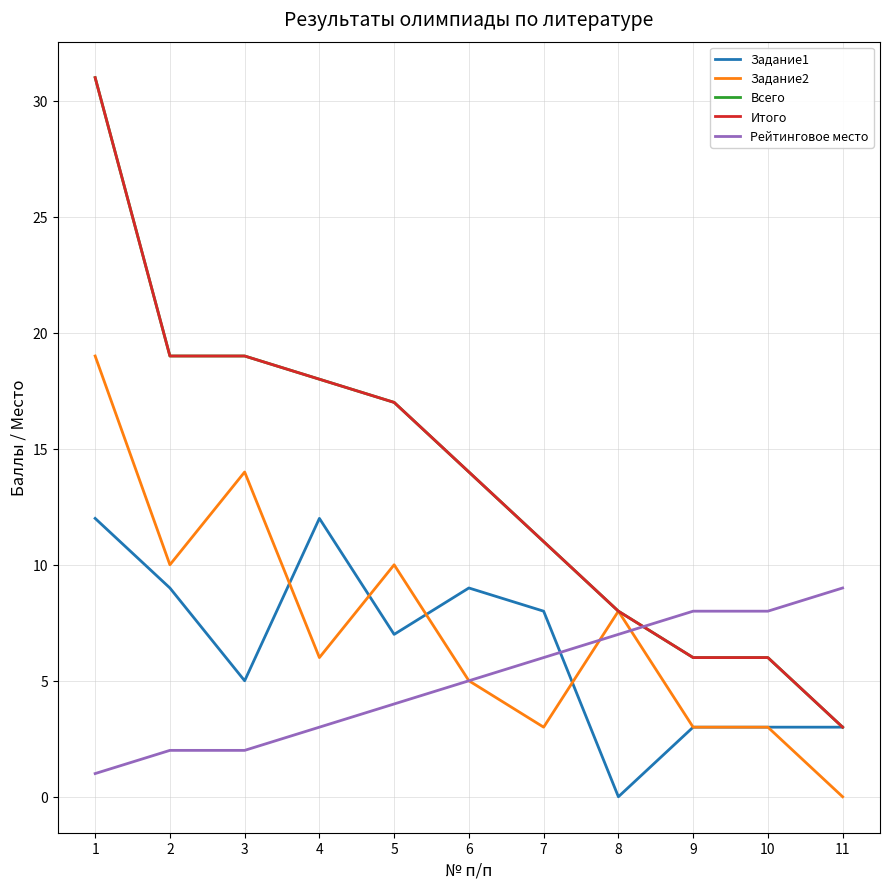

What is the spread (max minus min) of values at 4?

15